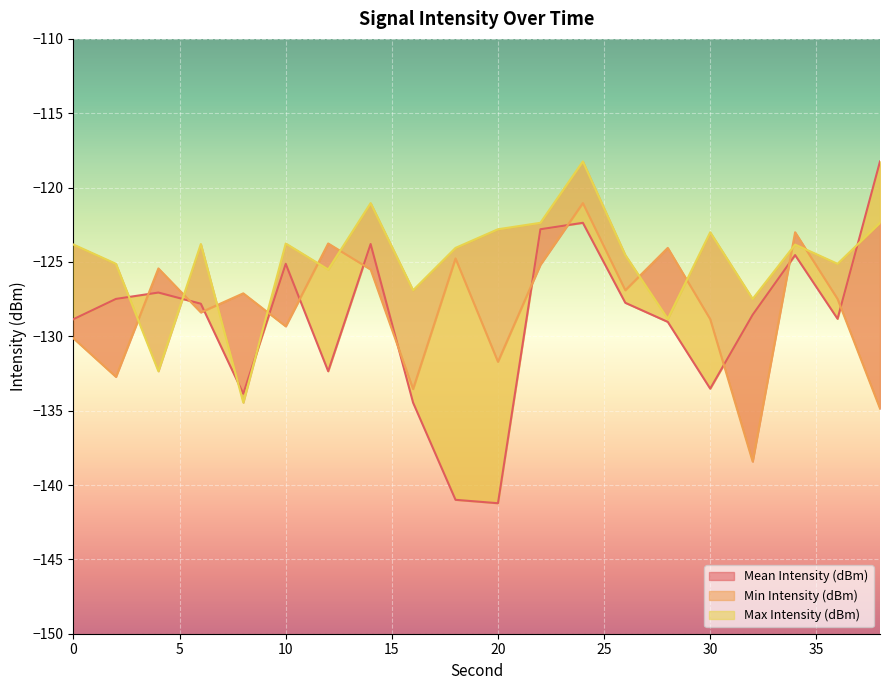

Is it true that Max Intensity (dBm) equals -66.4 at 6?

False